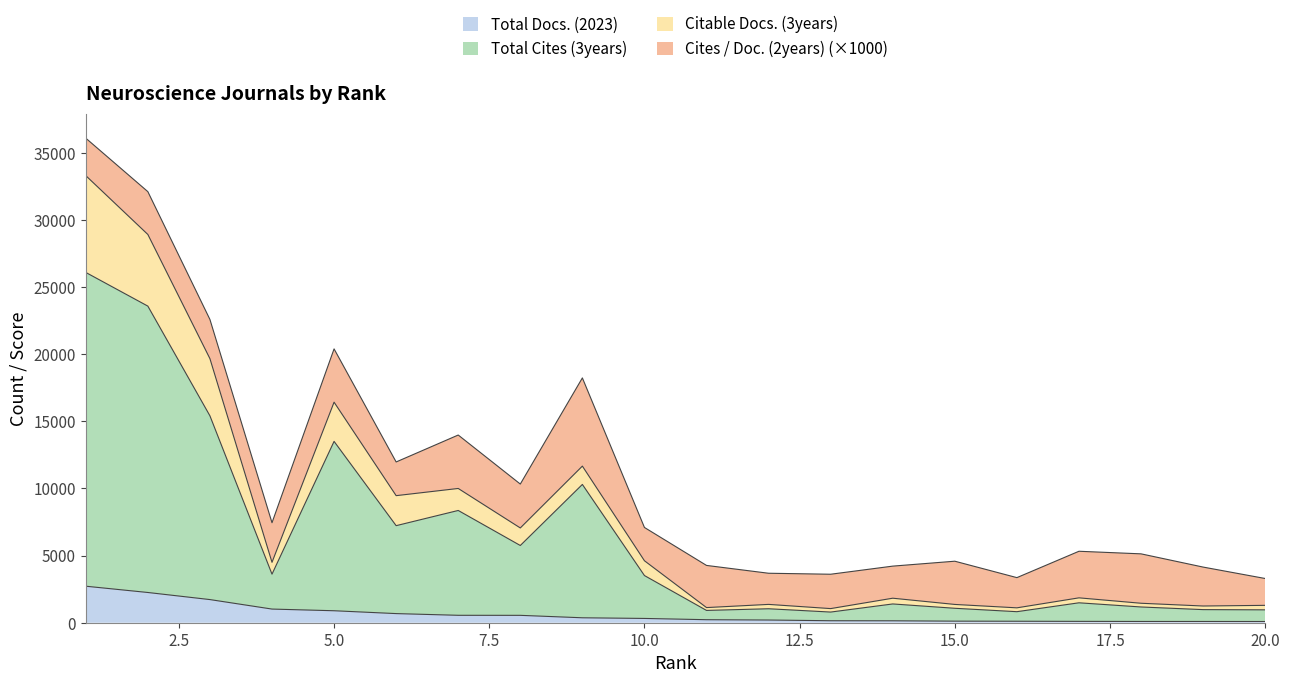

Does the chart have visible grid lines?

No